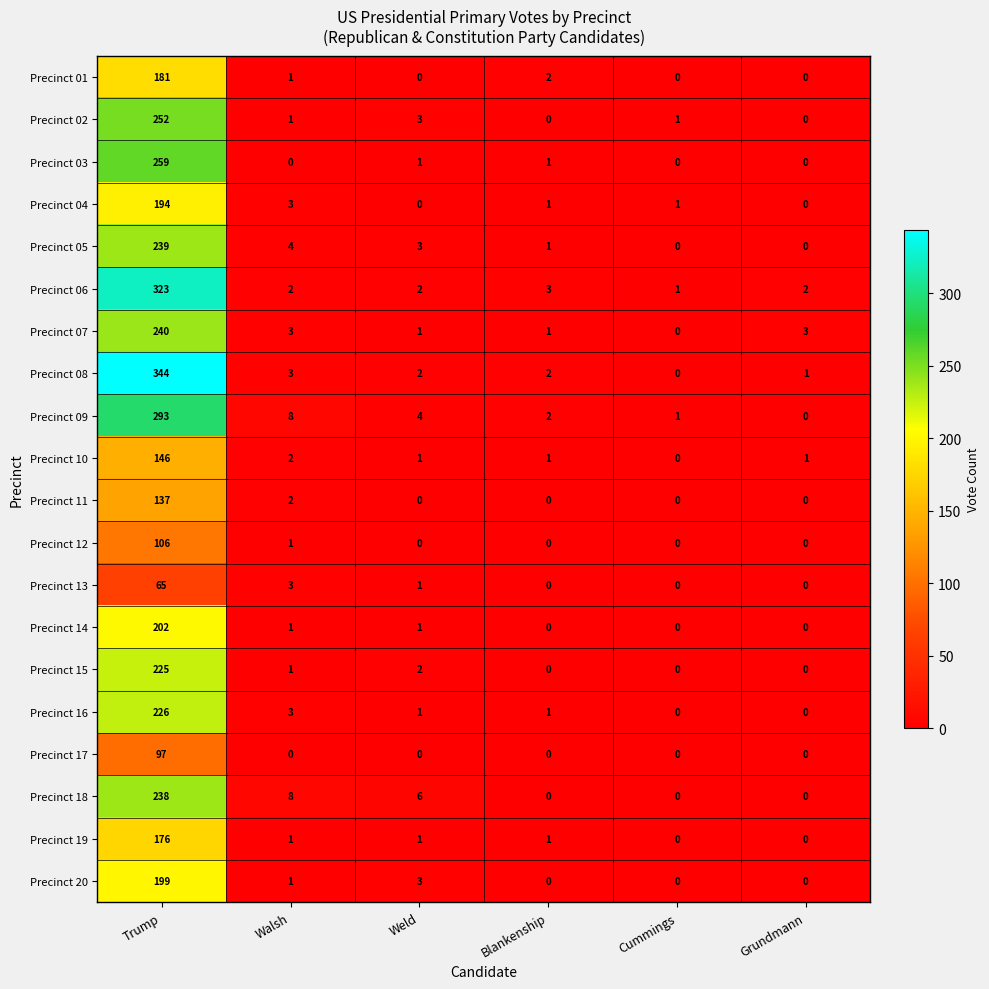

Which category has the highest value across all series?

Trump